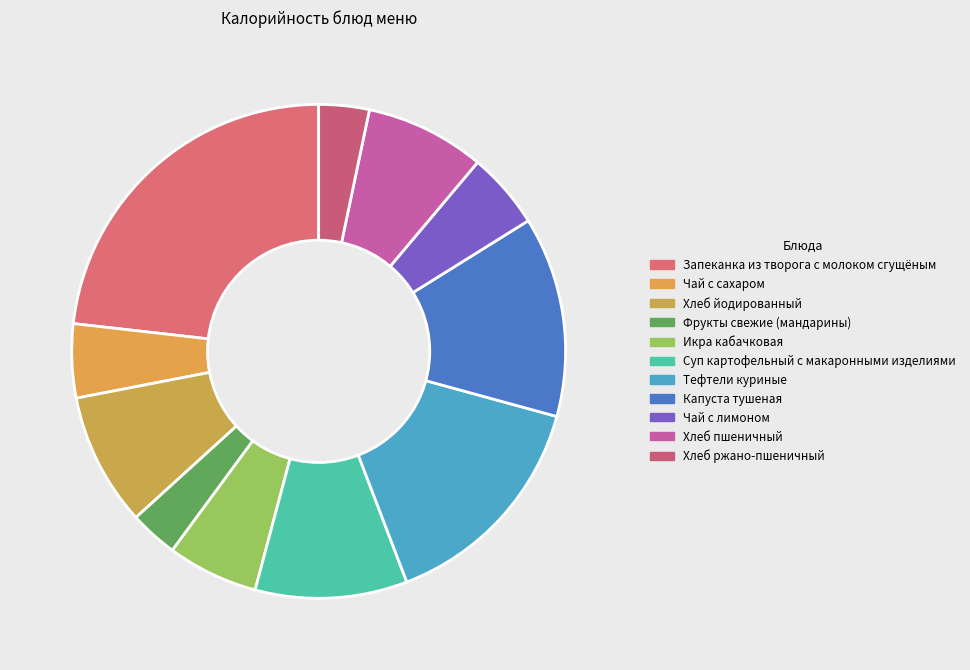

True or false: Хлеб йодированный accounts for 9% of the total.

True